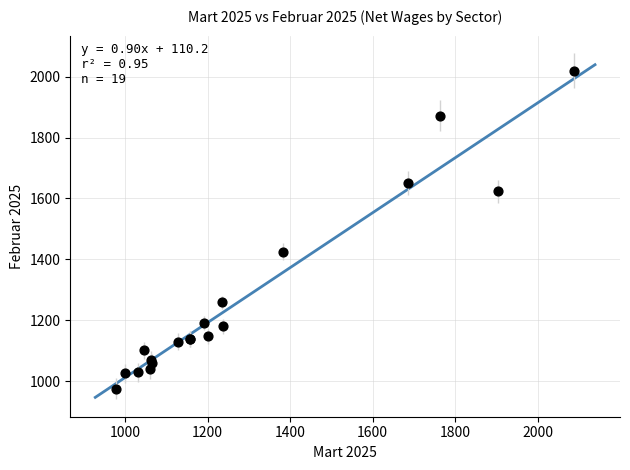

What Y value in the scatter plot is closest to 1497?

1425